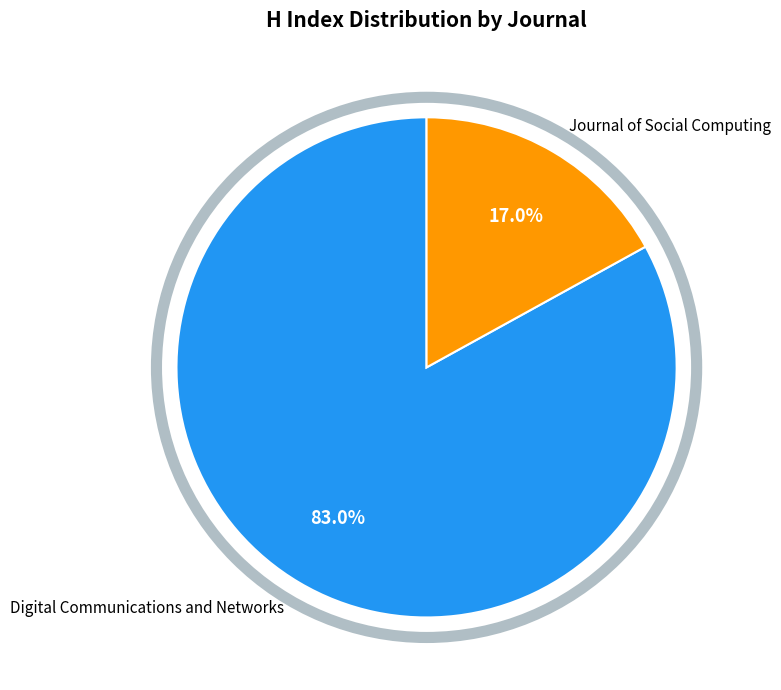

Rank the categories by value from lowest to highest.

Journal of Social Computing, Digital Communications and Networks